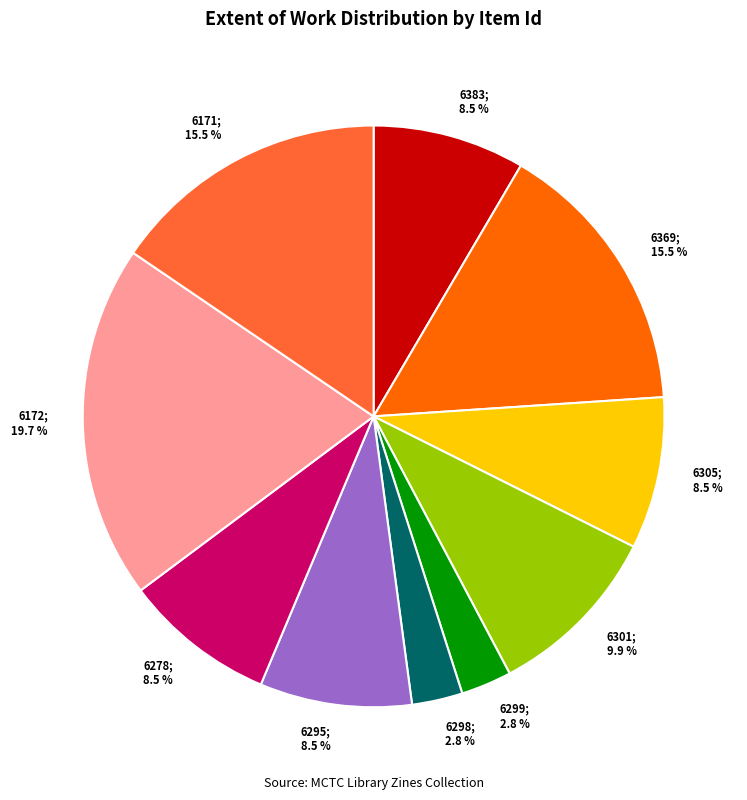

Does any single category account for the majority?

No